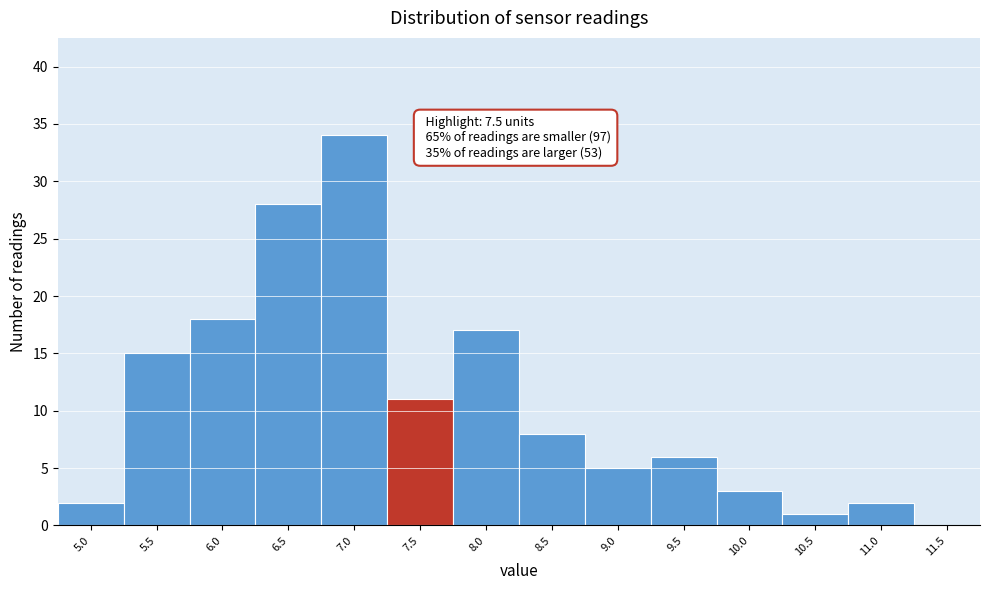

Reading left to right, what are all the values shown in this chart?

5.0=2	5.5=15	6.0=18	6.5=28	7.0=34	7.5=11	8.0=17	8.5=8	9.0=5	9.5=6	10.0=3	10.5=1	11.0=2	11.5=0